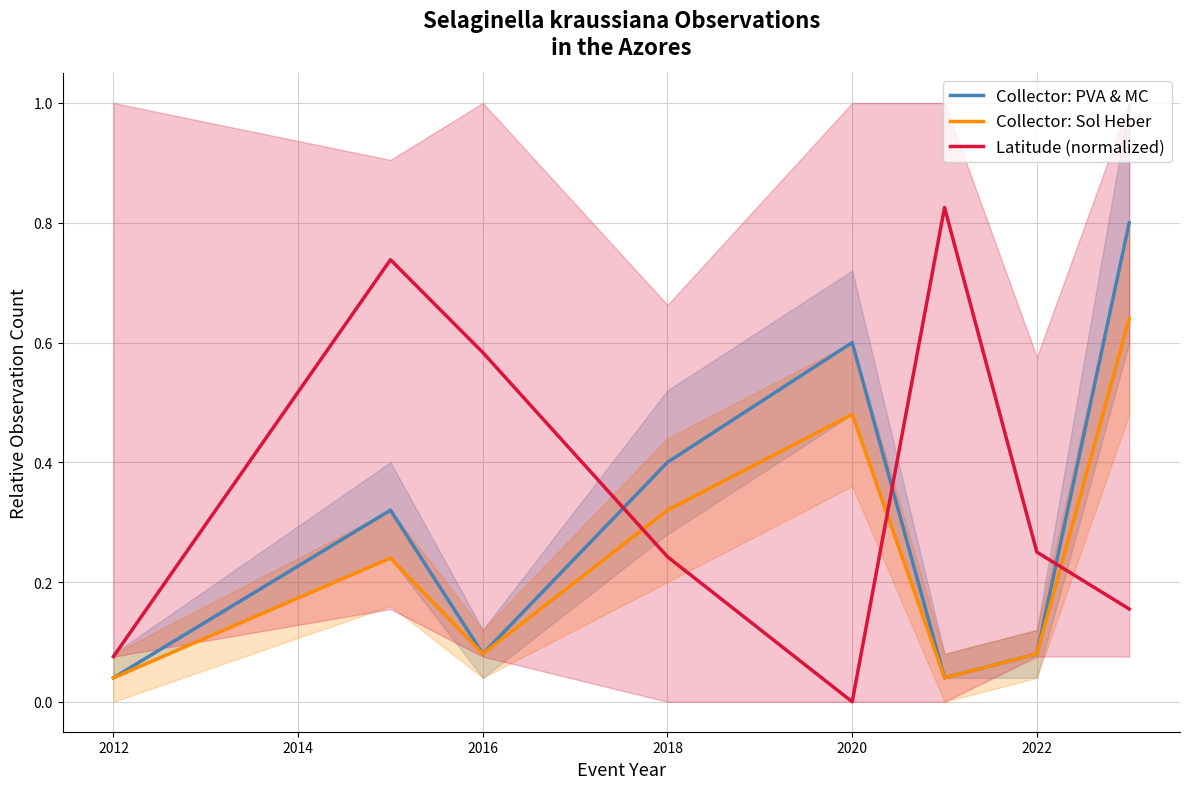

Is it true that Collector: PVA & MC equals 0.4 at 2018?

True